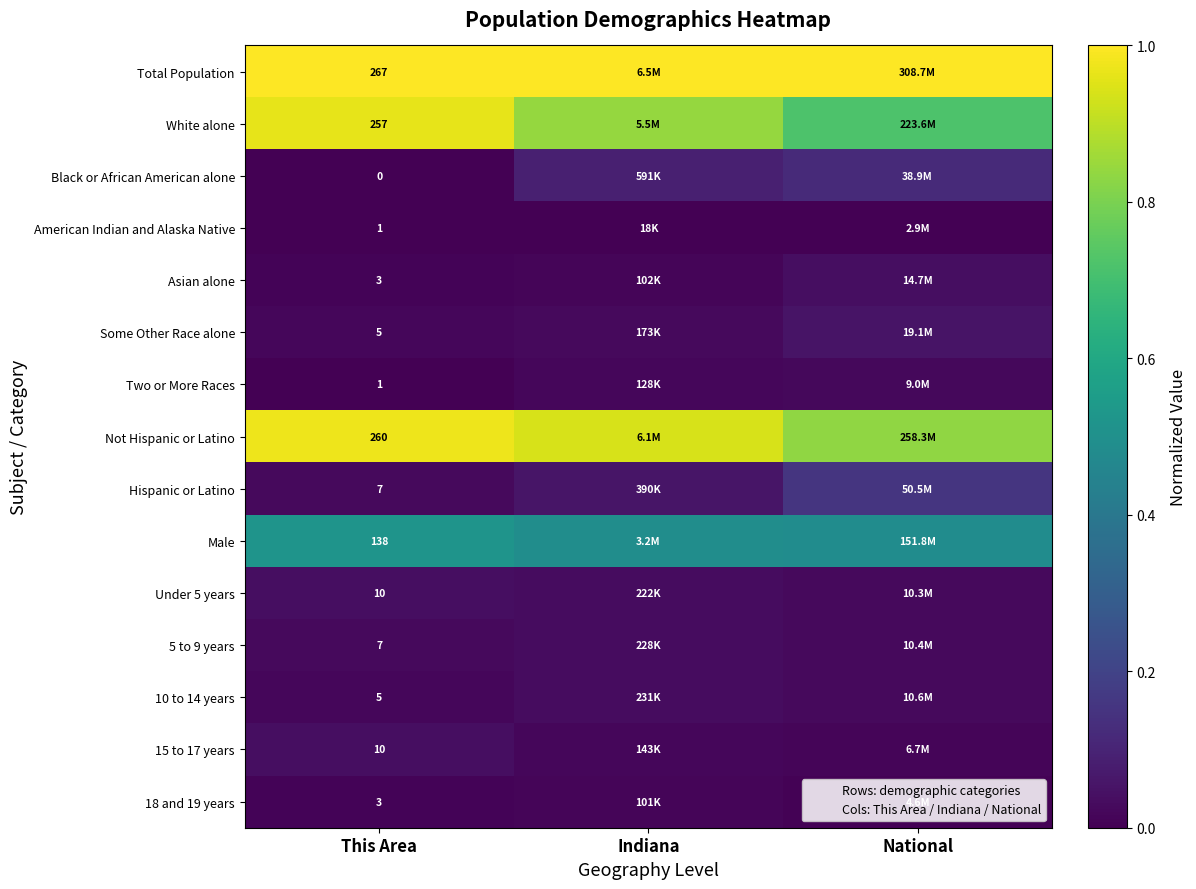

Where is Total Population nearest to the value 1?

This Area